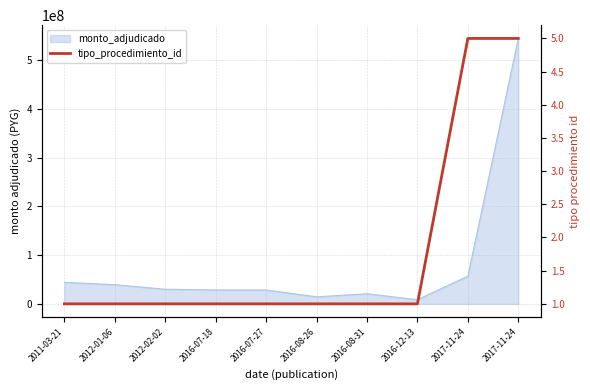

True or false: there are more than 2 points higher than both neighbors.

False